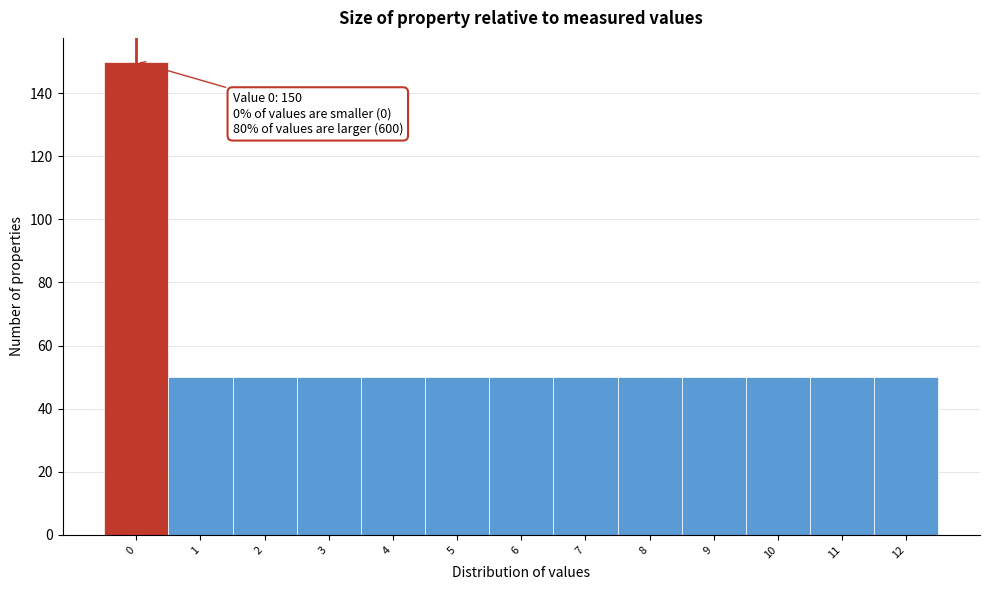

Reading right to left, what are all the values shown in this chart?

50	50	50	50	50	50	50	50	50	50	50	50	150